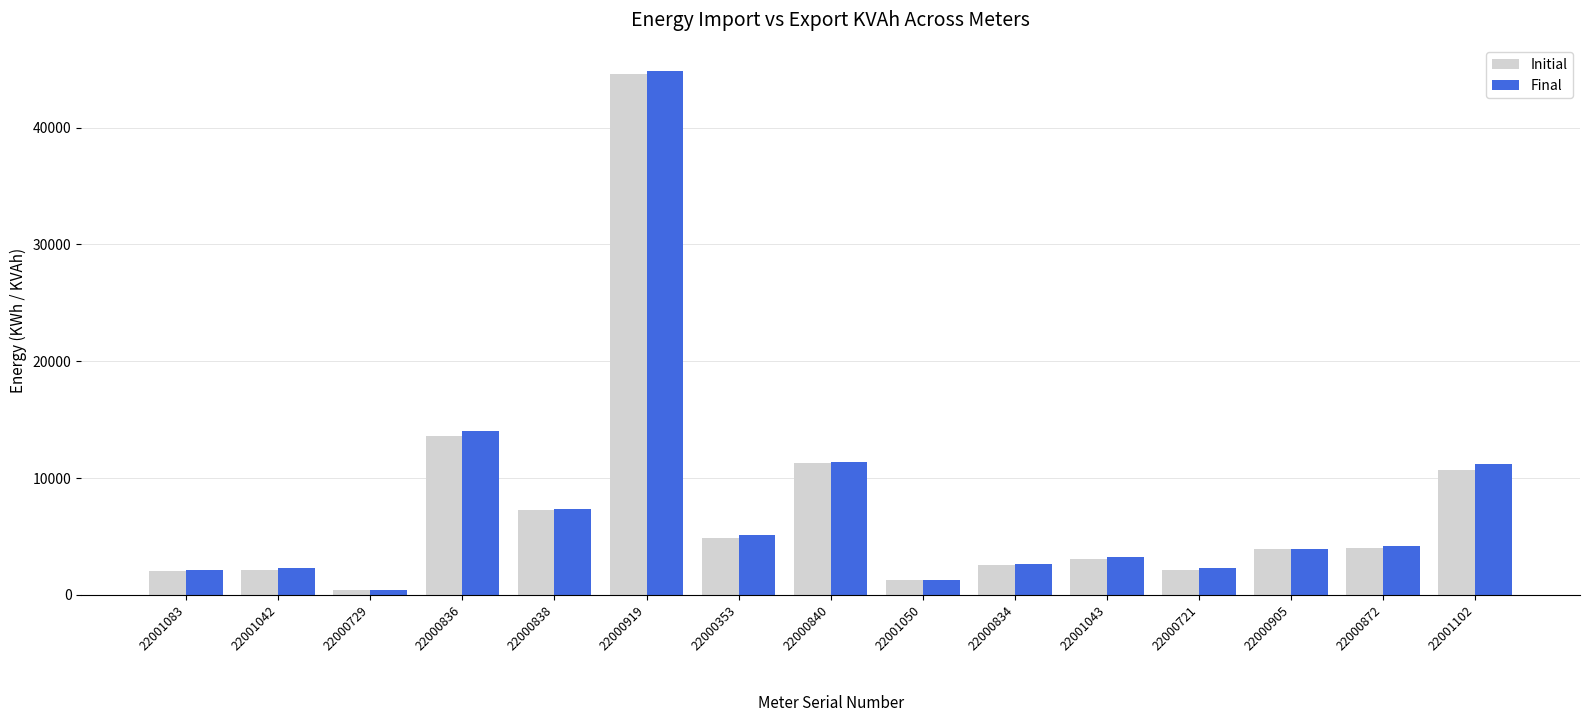

The Final series shows 2627.9 at 22000834. True or false?

True